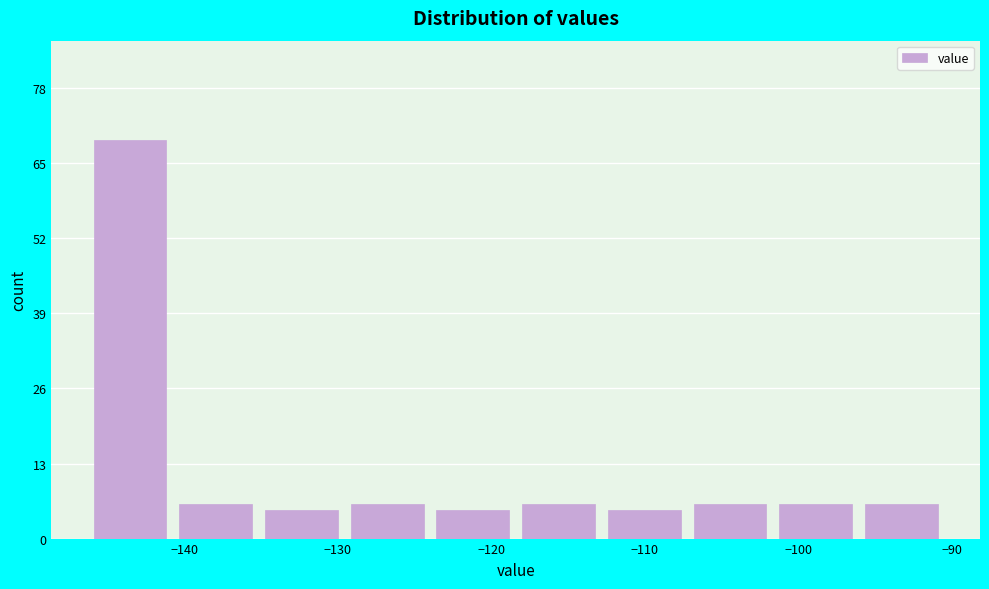

Over which range of the x-axis is the bar tallest?

-146 to -141